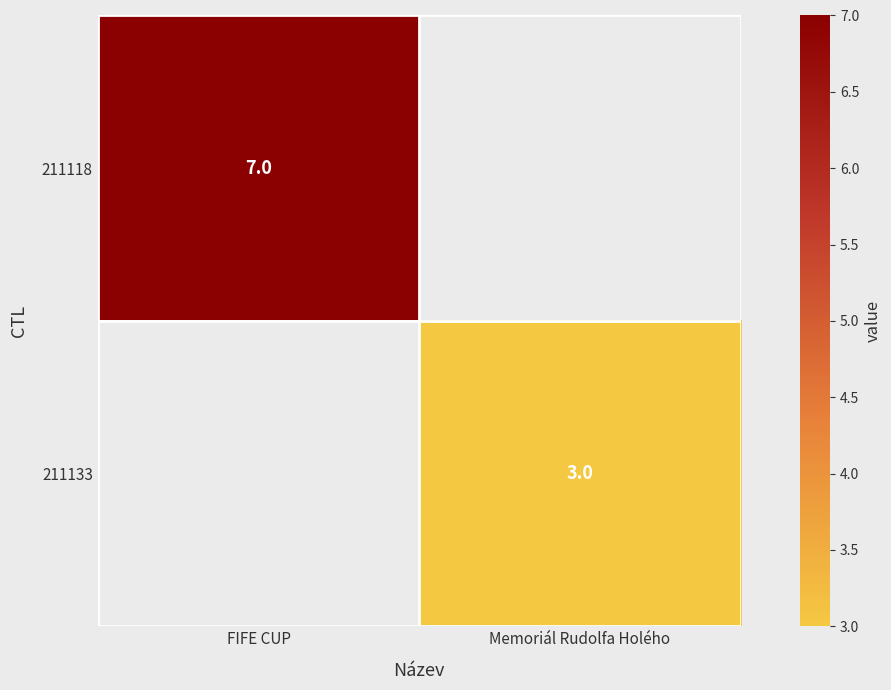

The value of 211133 at Memoriál Rudolfa Holého is 1. True or false?

False